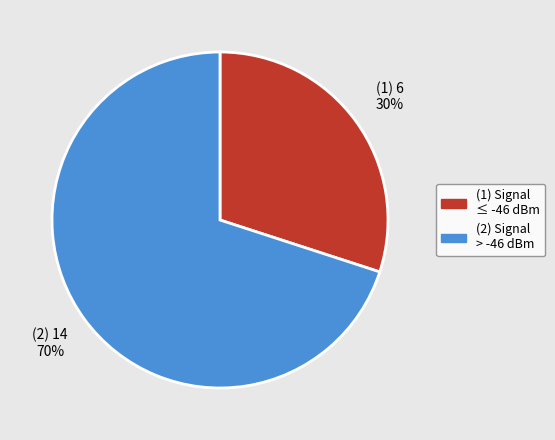

Between (1) Signal ≤ -46 dBm and (2) Signal > -46 dBm, which is larger?

(2) Signal > -46 dBm